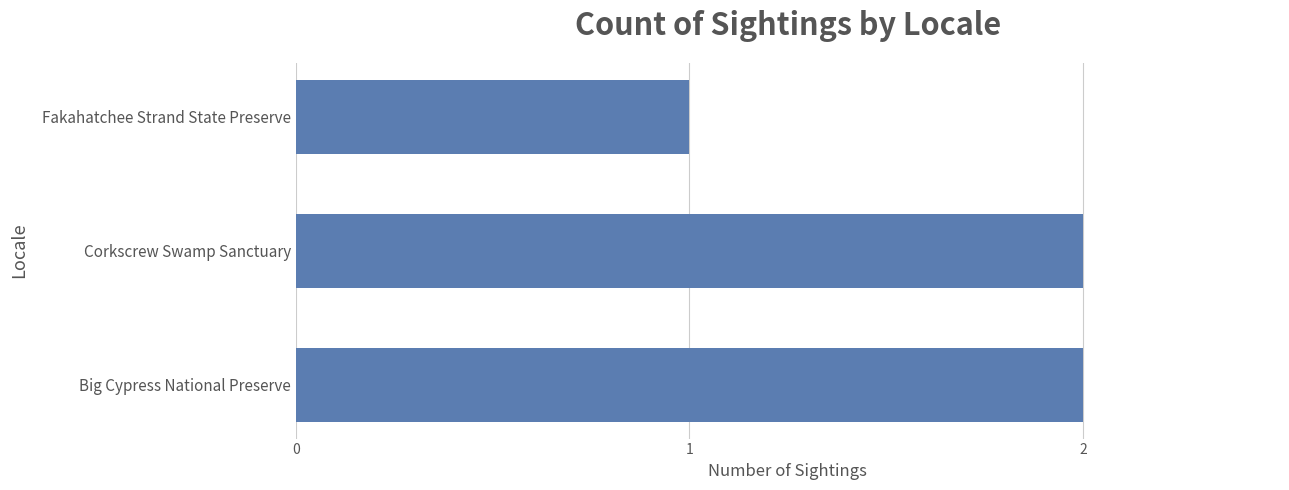

What is the minimum value shown in the chart?

1